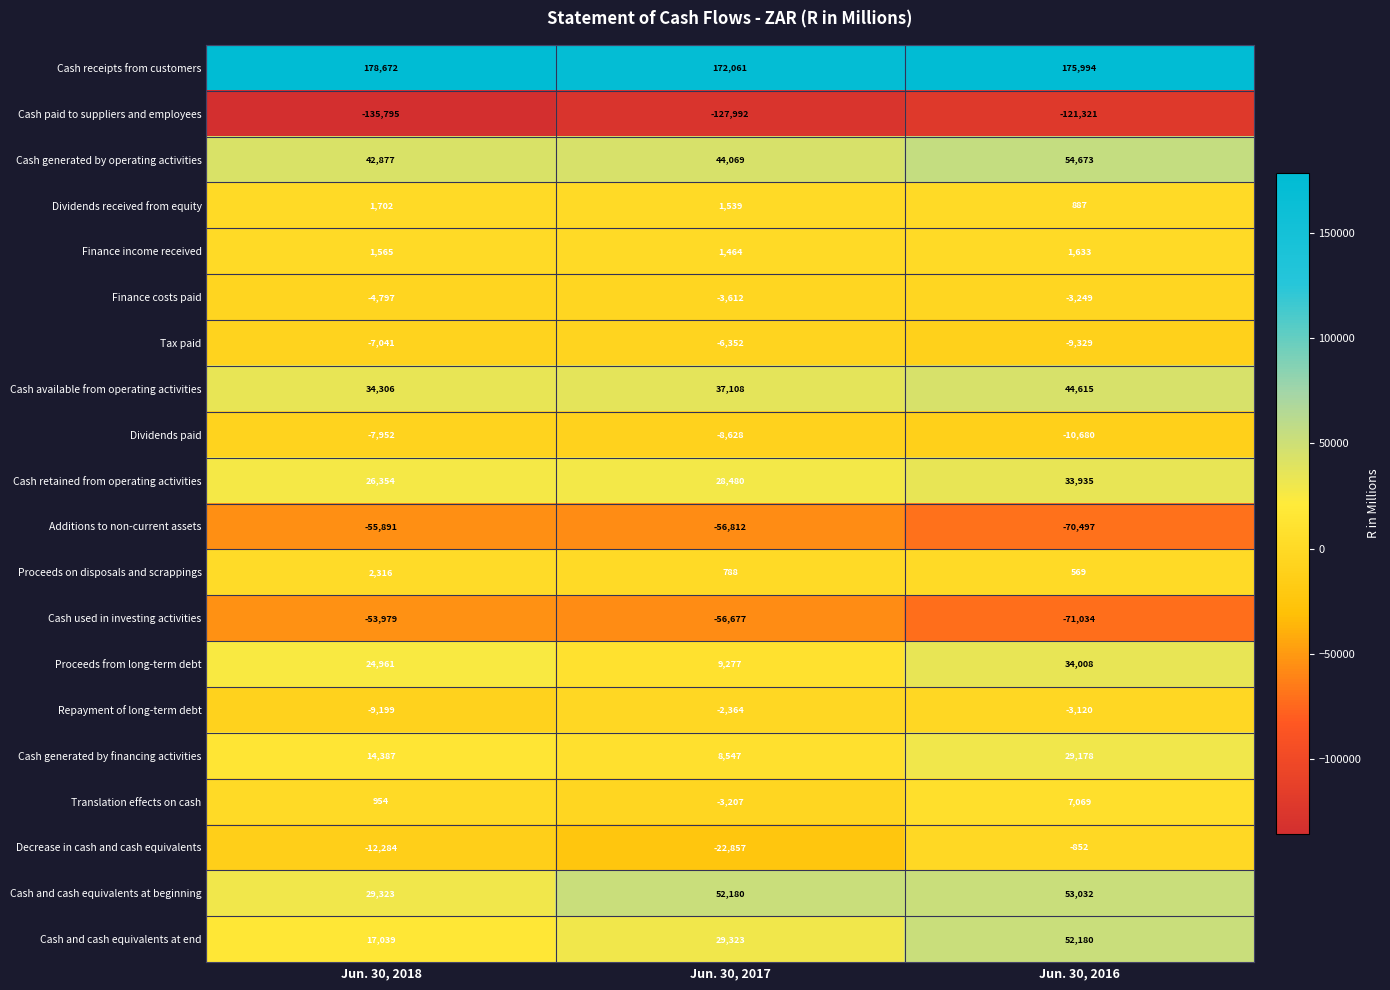

Where is Tax paid nearest to the value -7840?

Jun. 30, 2018